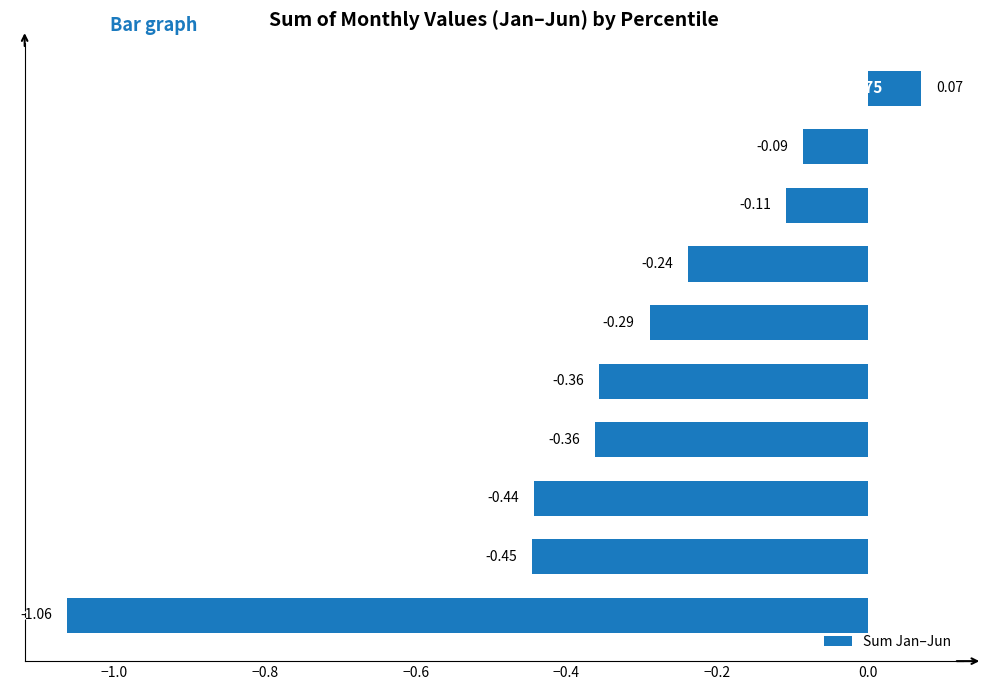

What is the difference between the maximum and minimum values?

1.1